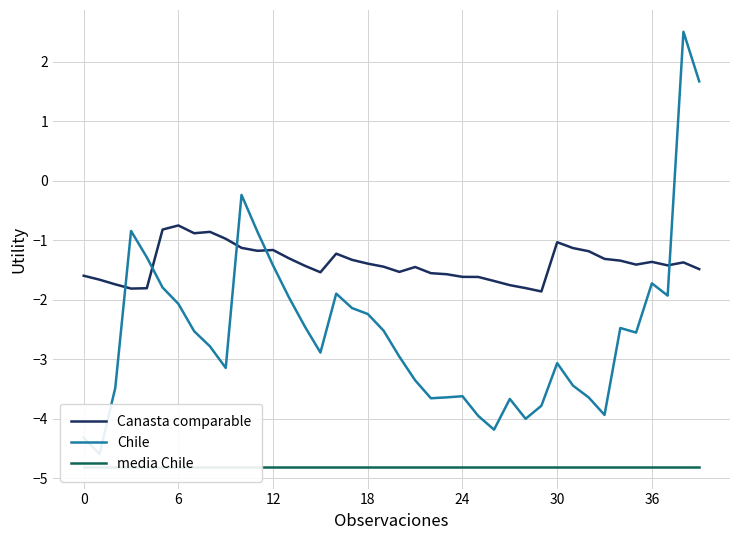

Reading left to right, list all the values displayed in this chart.

Canasta comparable: -1.6	-1.7	-1.7	-1.8	-1.8	-0.8	-0.7	-0.9	-0.9	-1.0	-1.1	-1.2	-1.2	-1.3	-1.4	-1.5	-1.2	-1.3	-1.4	-1.4	-1.5	-1.4	-1.6	-1.6	-1.6	-1.6	-1.7	-1.8	-1.8	-1.9	-1.0	-1.1	-1.2	-1.3	-1.3	-1.4	-1.4	-1.4	-1.4	-1.5
Chile: -4.3	-4.6	-3.5	-0.8	-1.3	-1.8	-2.1	-2.5	-2.8	-3.1	-0.2	-0.9	-1.4	-2.0	-2.4	-2.9	-1.9	-2.1	-2.2	-2.5	-3.0	-3.4	-3.7	-3.6	-3.6	-4.0	-4.2	-3.7	-4.0	-3.8	-3.1	-3.4	-3.6	-3.9	-2.5	-2.5	-1.7	-1.9	2.5	1.7
media Chile: -4.8	-4.8	-4.8	-4.8	-4.8	-4.8	-4.8	-4.8	-4.8	-4.8	-4.8	-4.8	-4.8	-4.8	-4.8	-4.8	-4.8	-4.8	-4.8	-4.8	-4.8	-4.8	-4.8	-4.8	-4.8	-4.8	-4.8	-4.8	-4.8	-4.8	-4.8	-4.8	-4.8	-4.8	-4.8	-4.8	-4.8	-4.8	-4.8	-4.8